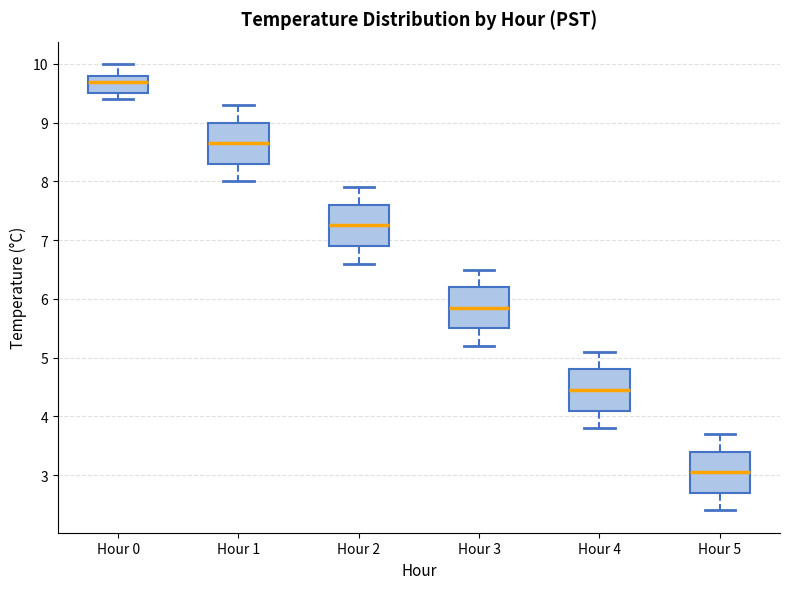

Where is the lower edge of the box for Hour 3 on the y-axis? The values are not printed on the chart, so give them approximately, as read against the axis.

5.5